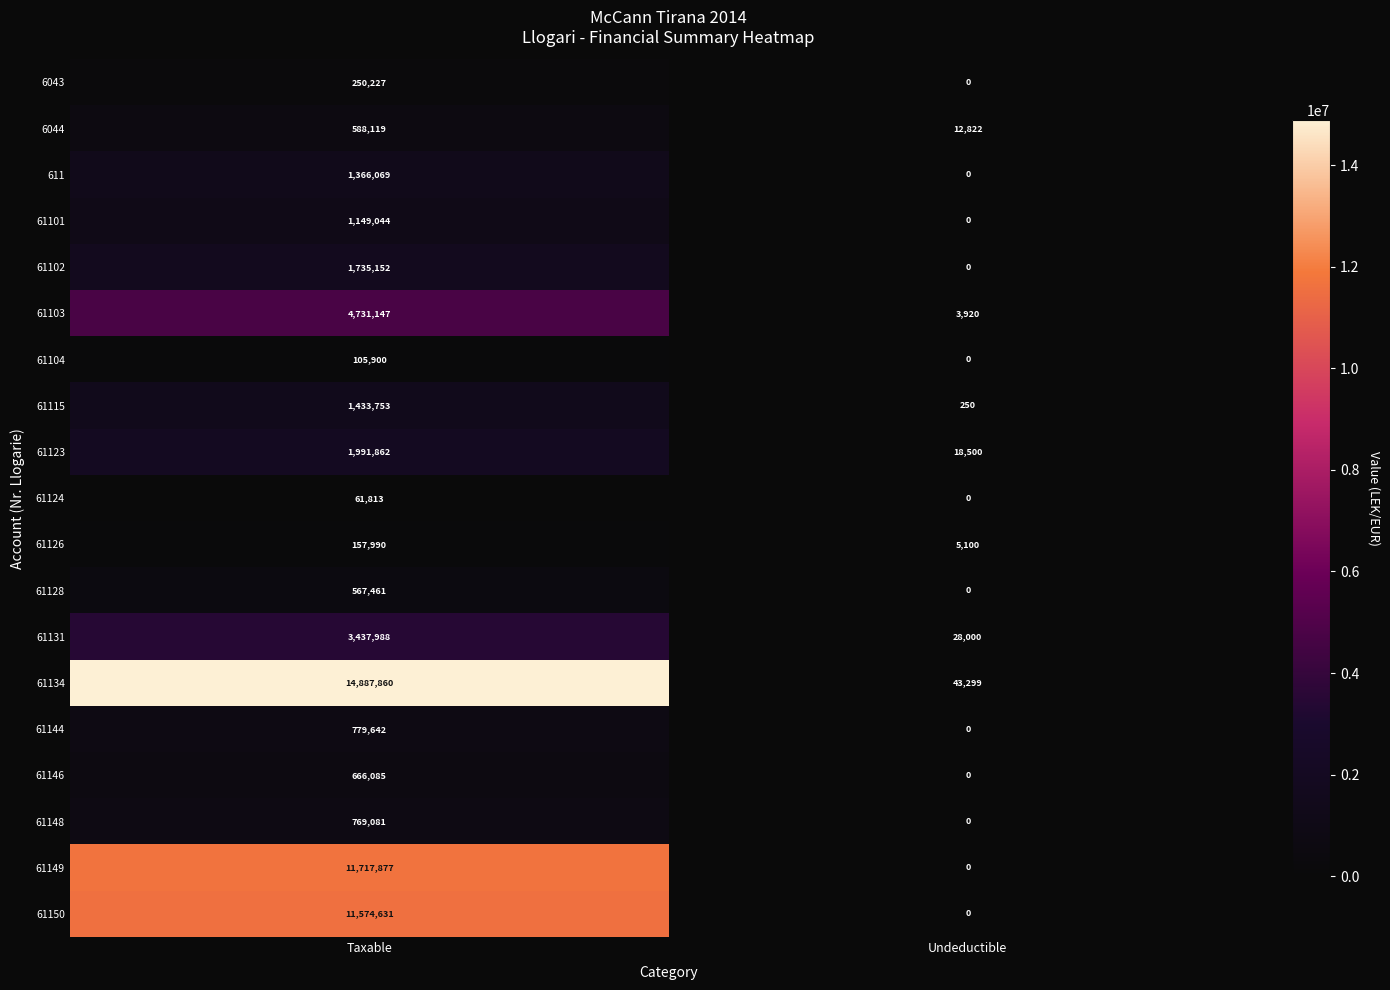

How many data points in 61101 are less than 1149044?

1